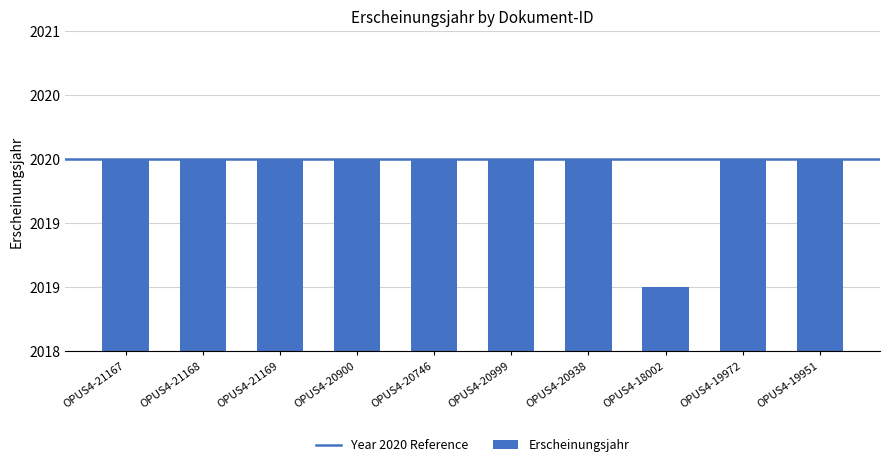

What is the minimum value shown in the chart?

2019